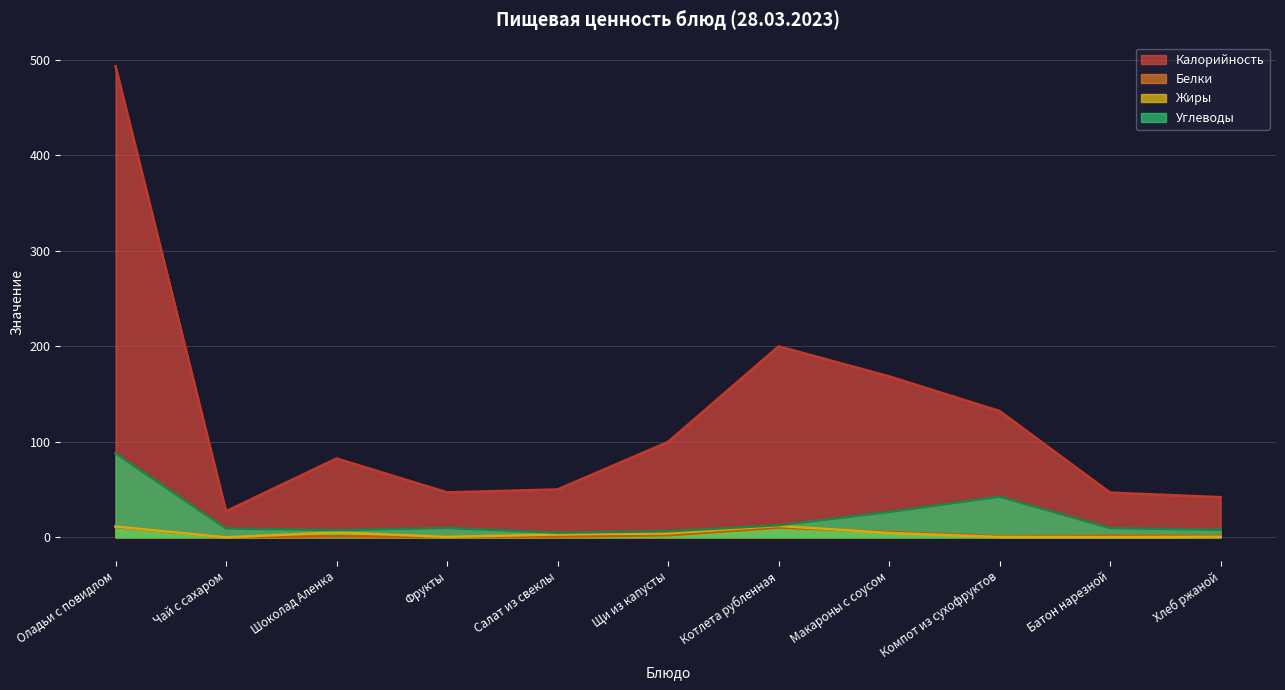

Is the value of Углеводы at Макароны с соусом greater than the value of Калорийность at Щи из капусты?

No